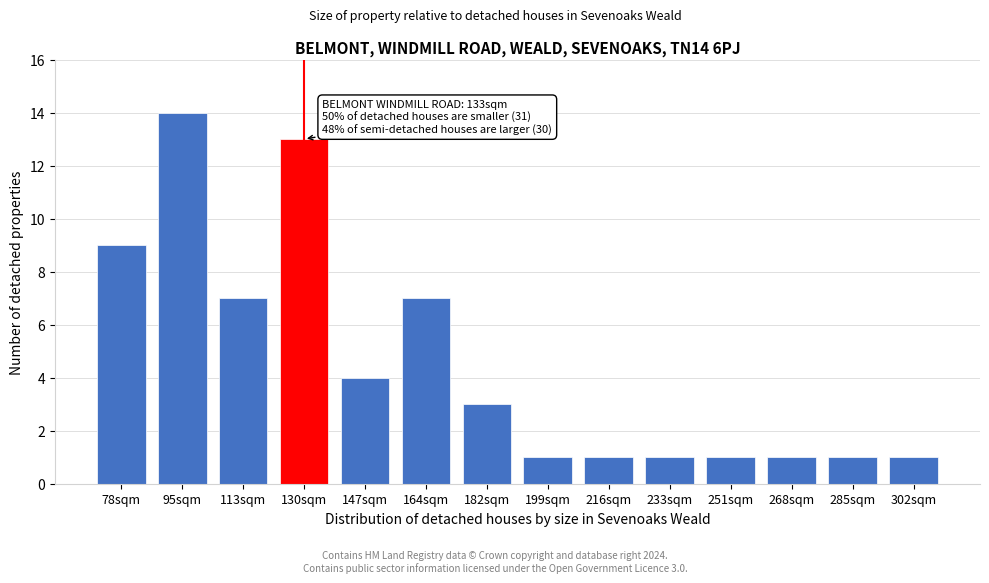

Reading left to right, what are all the values shown in this chart?

9	14	7	13	4	7	3	1	1	1	1	1	1	1